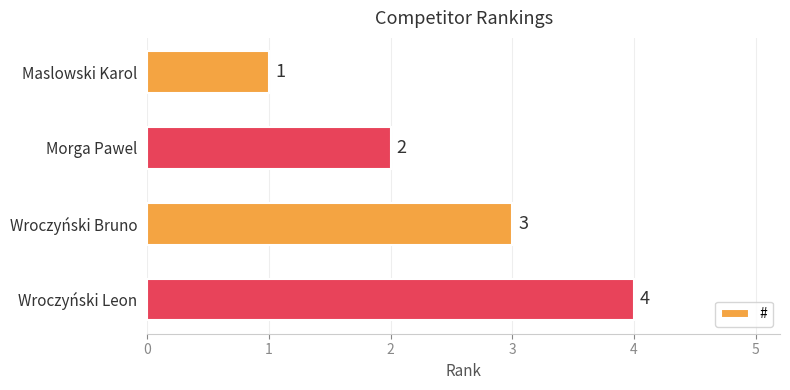

List the labels in order of value, largest first.

Wroczyński Leon, Wroczyński Bruno, Morga Pawel, Maslowski Karol